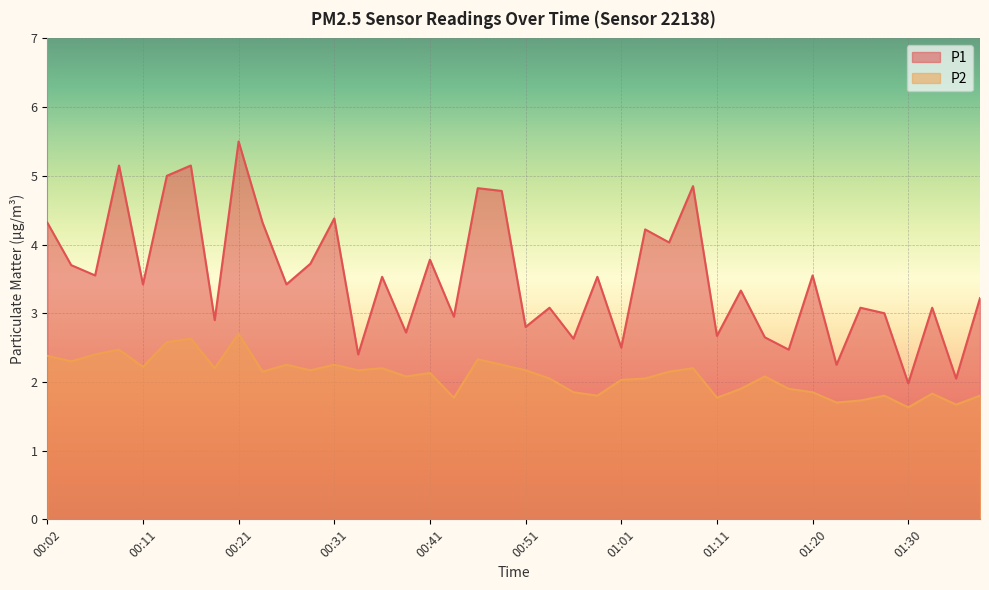

List the labels in order of P1 value, largest first.

00:21, 00:09, 00:16, 00:14, 01:08, 00:46, 00:48, 00:31, 00:02, 00:24, 01:03, 01:06, 00:41, 00:29, 00:04, 00:07, 01:20, 00:36, 00:58, 00:11, 00:26, 01:13, 01:38, 00:53, 01:25, 01:33, 01:28, 00:43, 00:19, 00:51, 00:38, 01:11, 01:15, 00:56, 01:01, 01:18, 00:34, 01:23, 01:35, 01:30